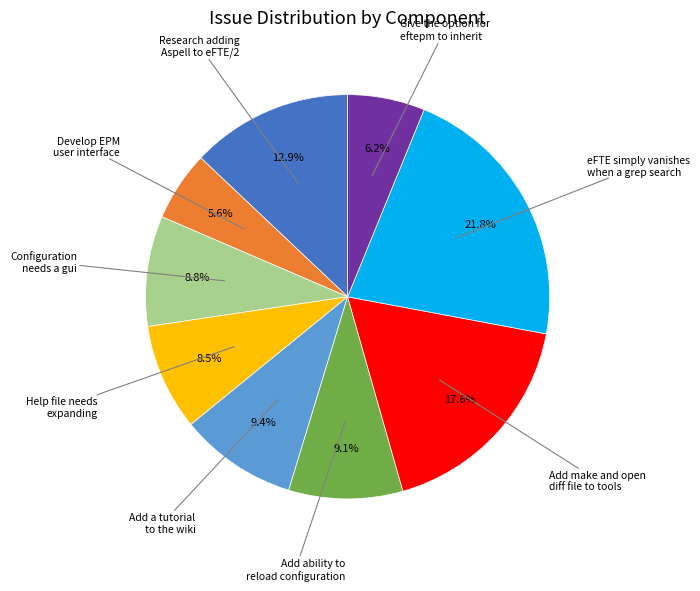

Is there any slice that represents more than half of the pie?

No